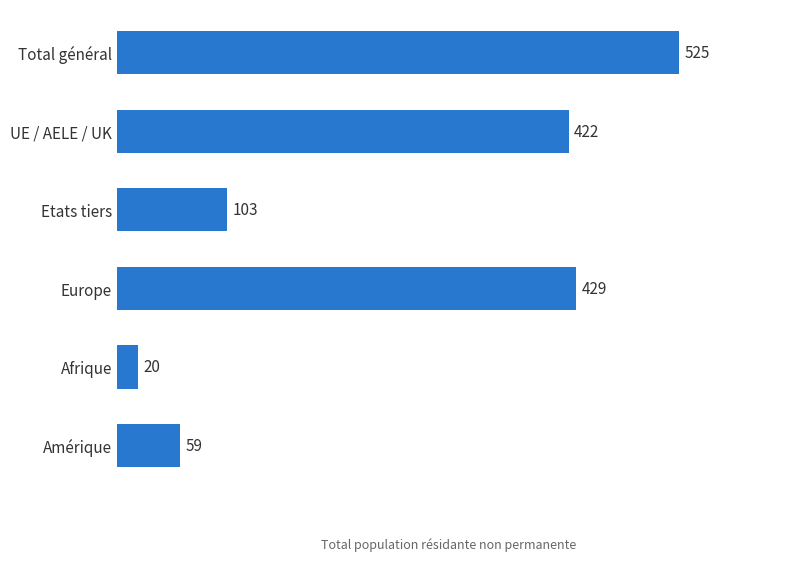

Reading top to bottom, what are all the values shown in this chart?

525	422	103	429	20	59